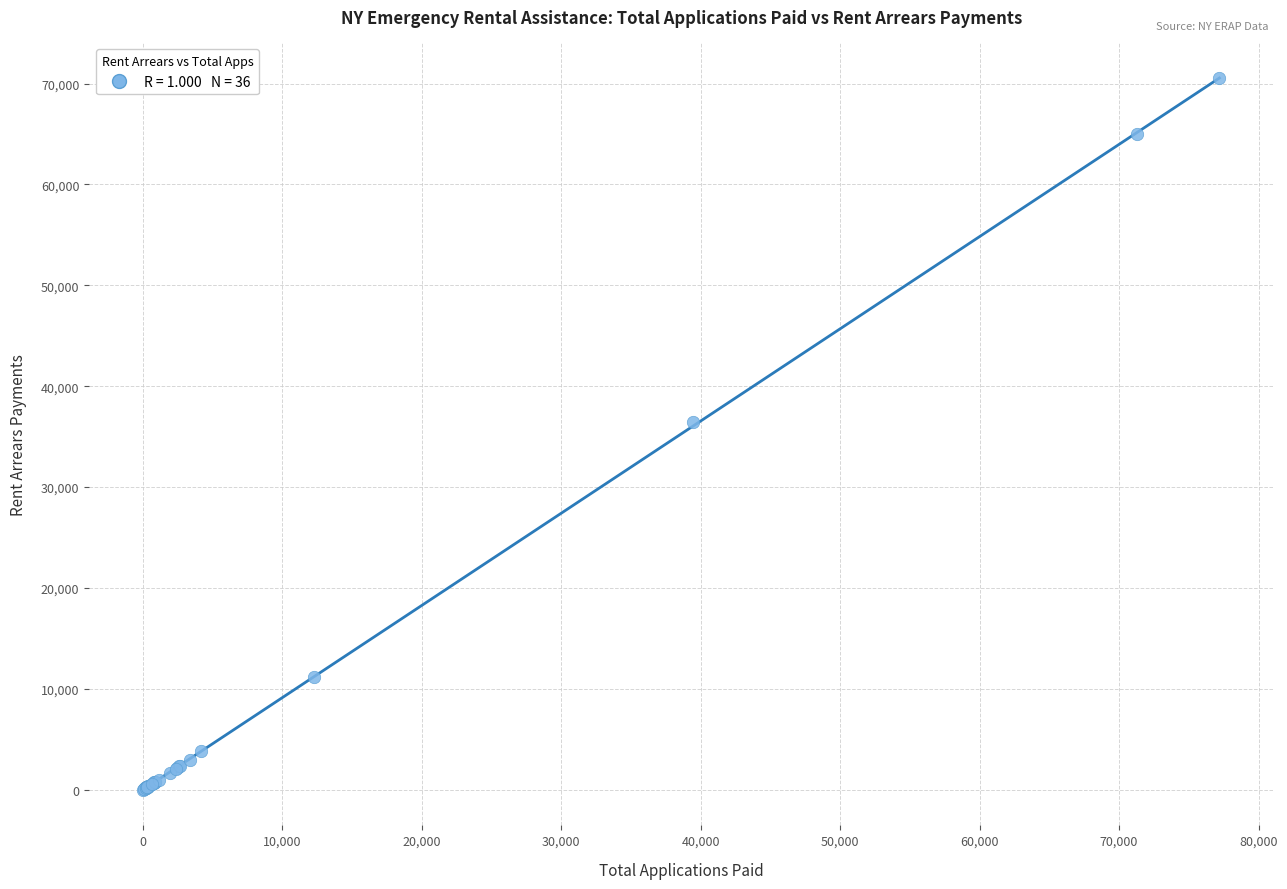

What Y value in the scatter plot is closest to 35260?

36415